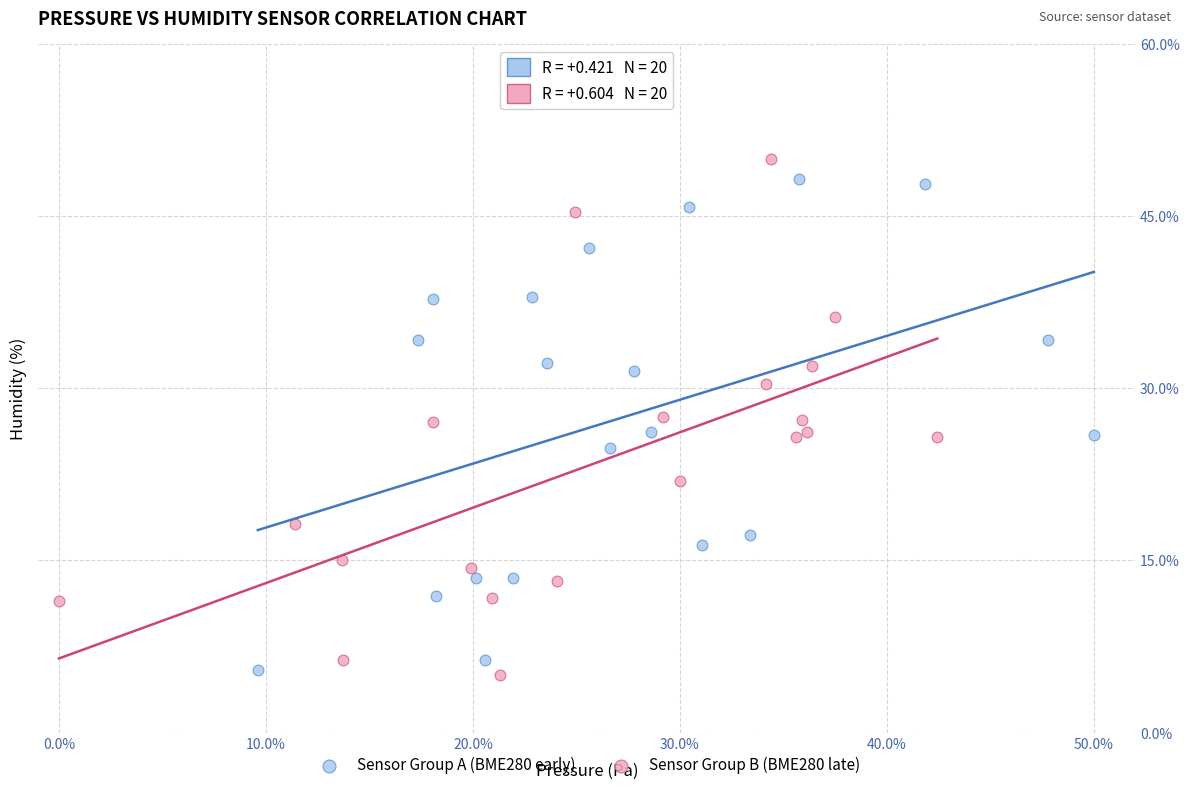

What are all the series names shown in the legend?

Sensor Group A (BME280 early), Sensor Group B (BME280 late)